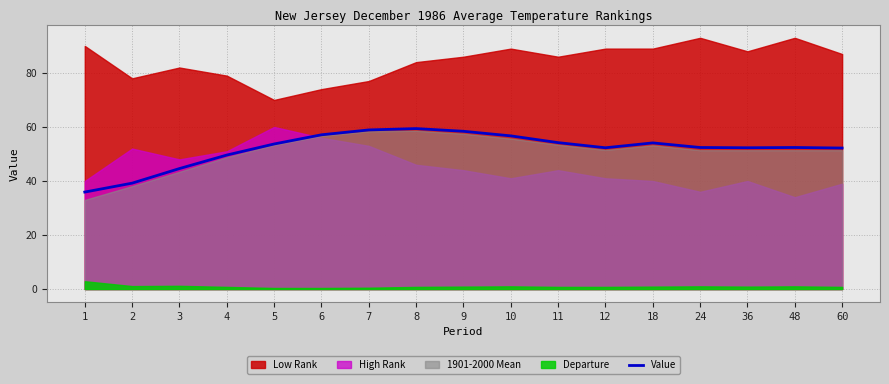

The value at 3 is 44.6. True or false?

True